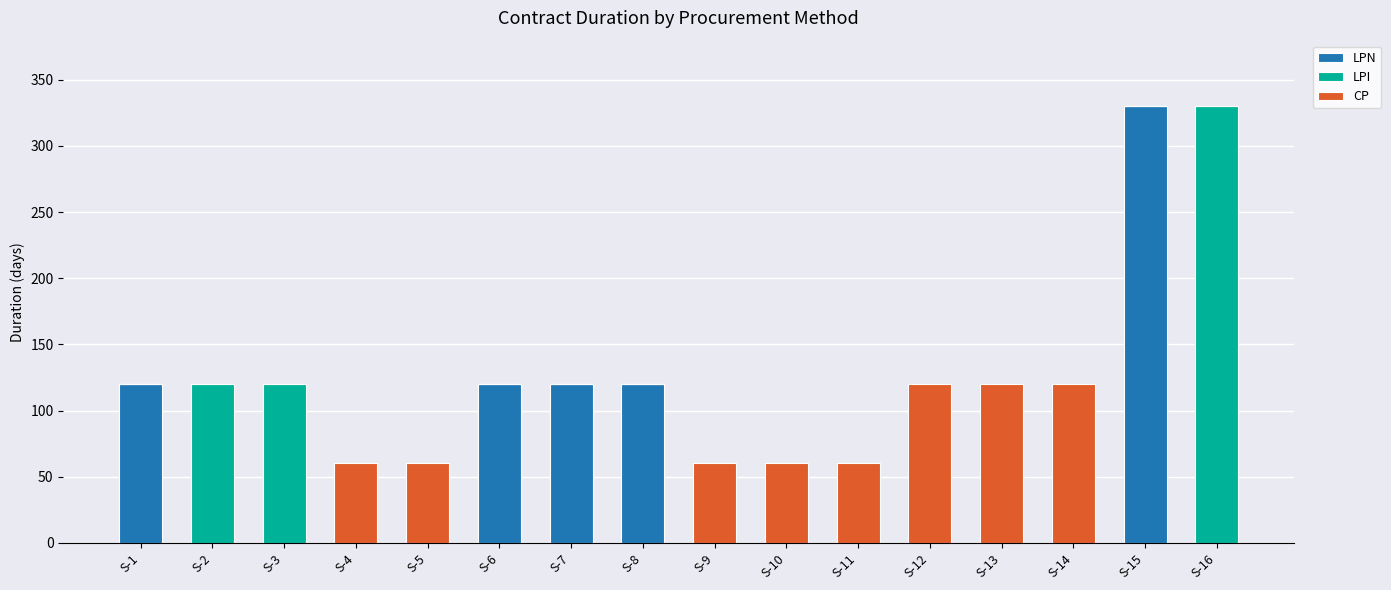

How many data points in LPN are above 0?

5